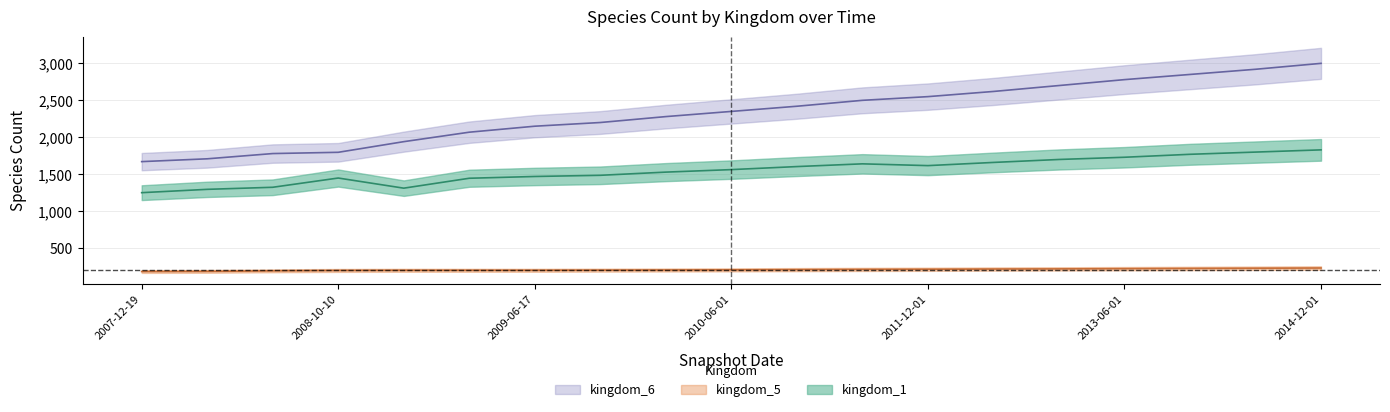

How many interior local valleys does the kingdom_1 series have?

2